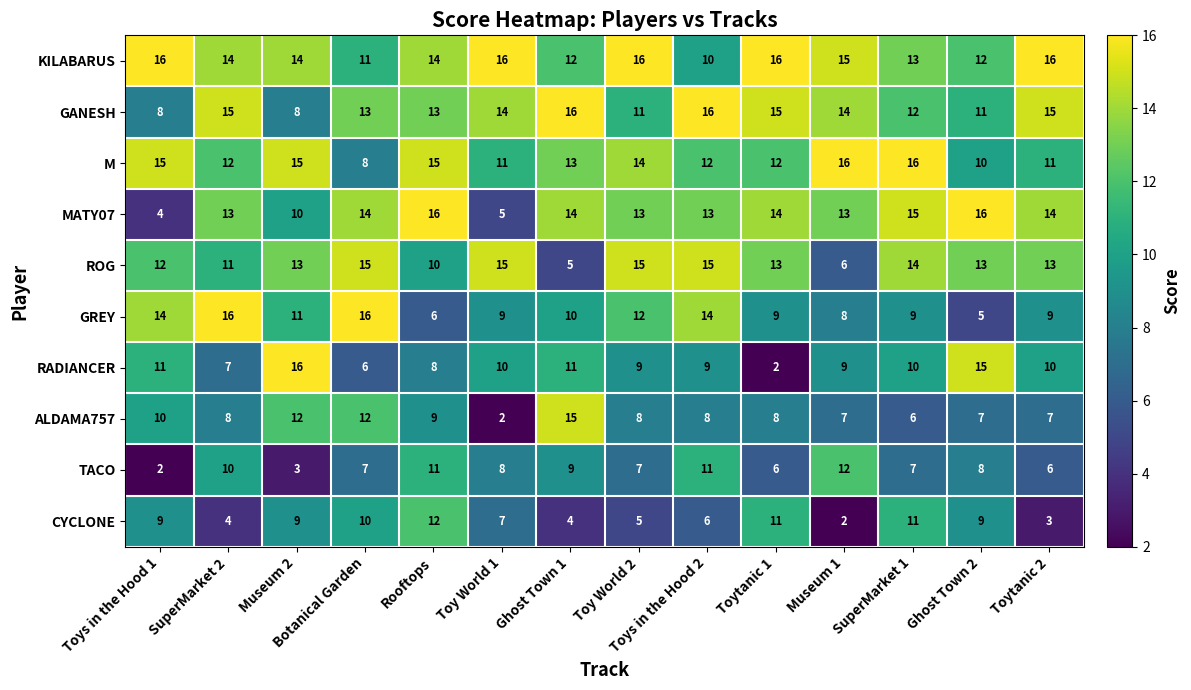

Between SuperMarket 2 and Museum 2, which series saw the biggest shift?

RADIANCER